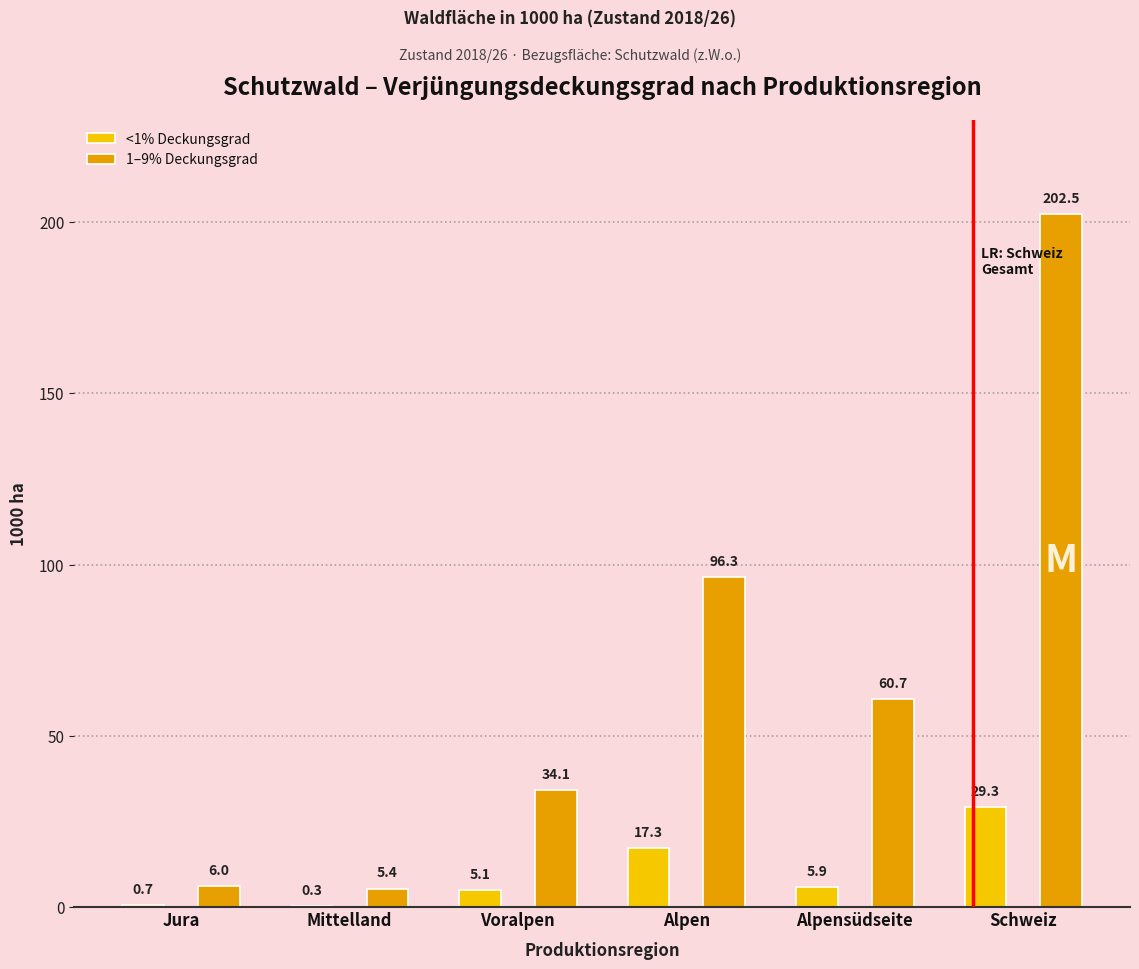

At which label is <1% Deckungsgrad closest to 14?

Alpen